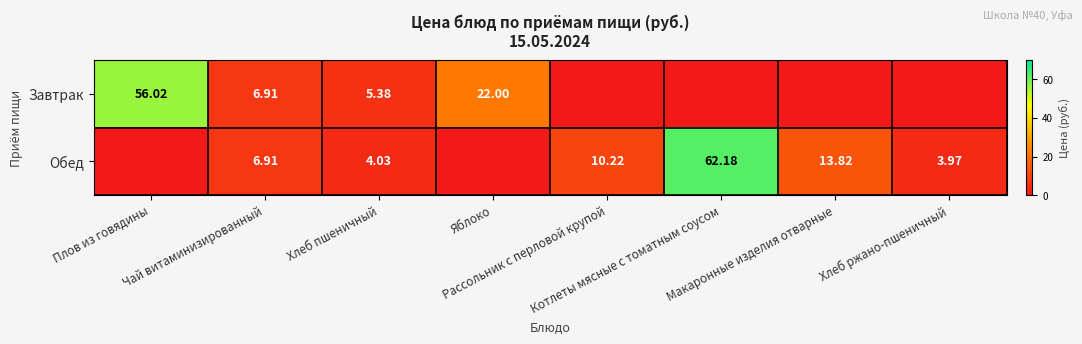

Between Котлеты мясные с томатным соусом and Макаронные изделия отварные, which series saw the biggest shift?

Обед